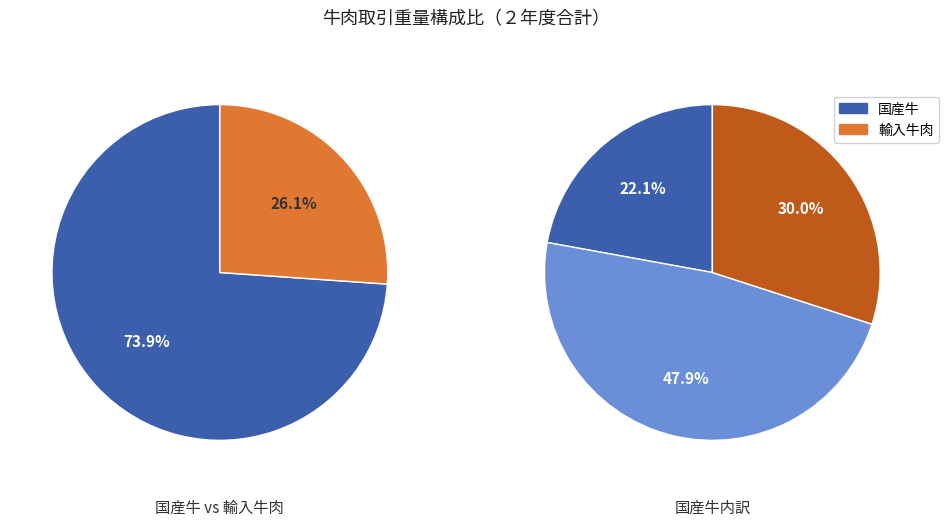

Does any single category account for the majority?

No